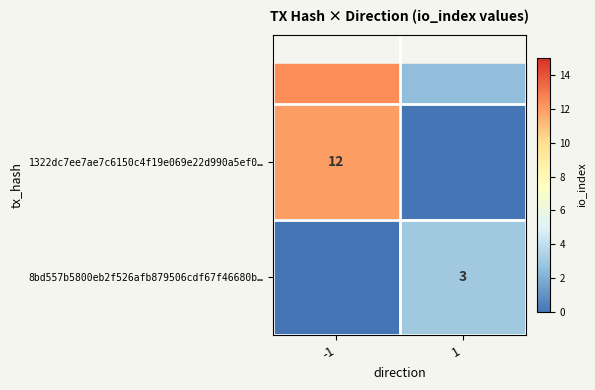

The value of 1322dc7ee7ae7c6150c4f19e069e22d990a5ef0… at -1 is 17. True or false?

False